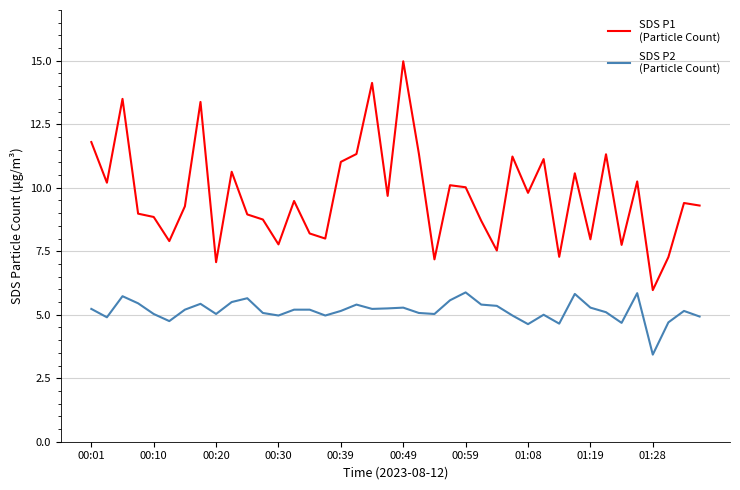

What is the greatest value displayed?

15.0